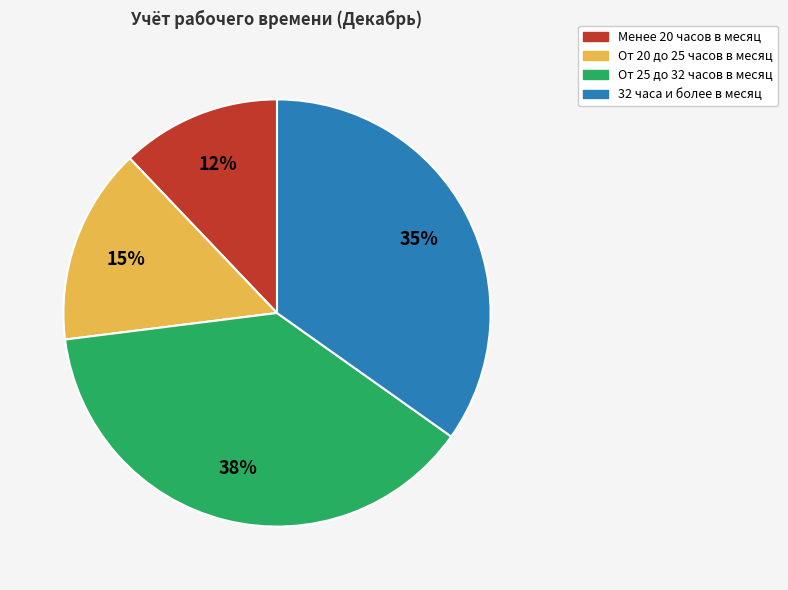

Which category has the biggest portion of the pie?

От 25 до 32 часов в месяц